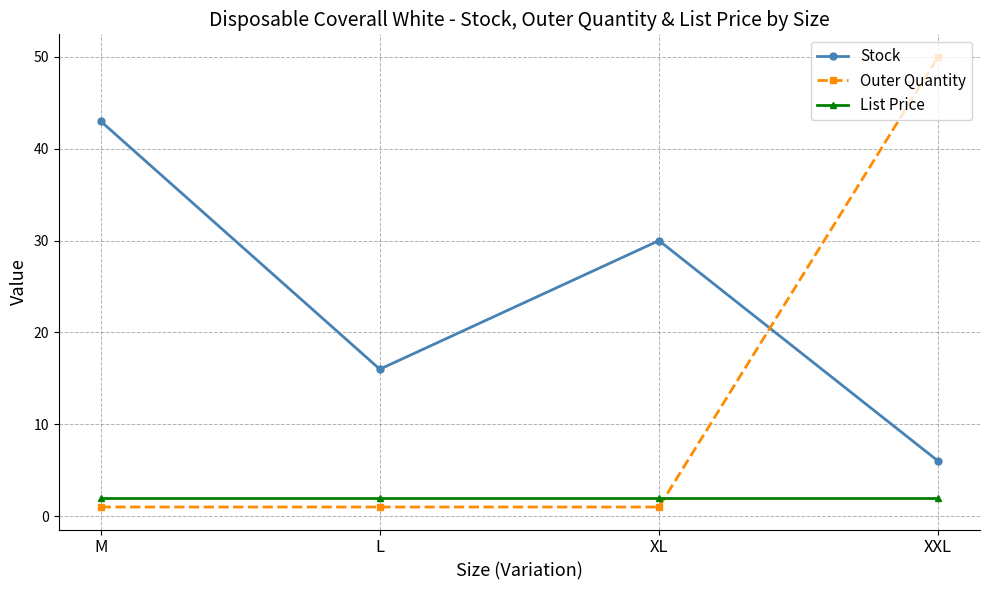

At which category is the sum across all series the highest?

XXL